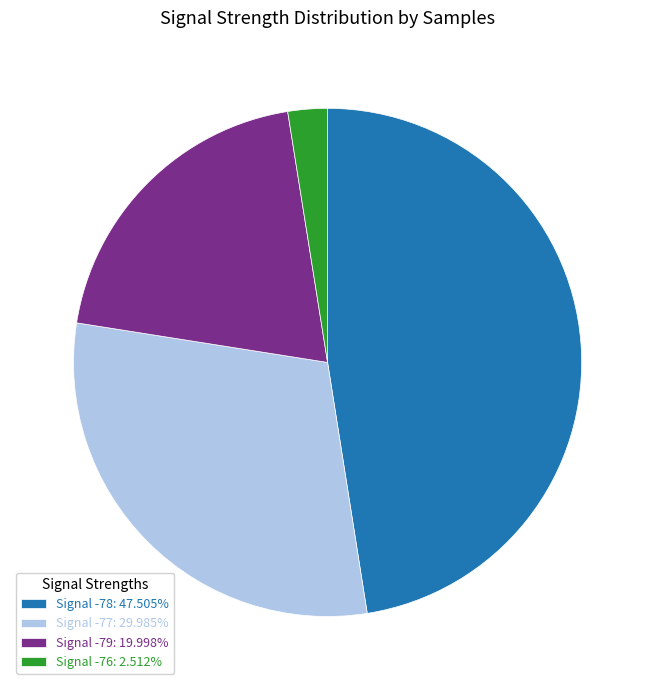

What is the ratio of the value at Signal -77: 29.985% to the value at Signal -78: 47.505%?

0.6